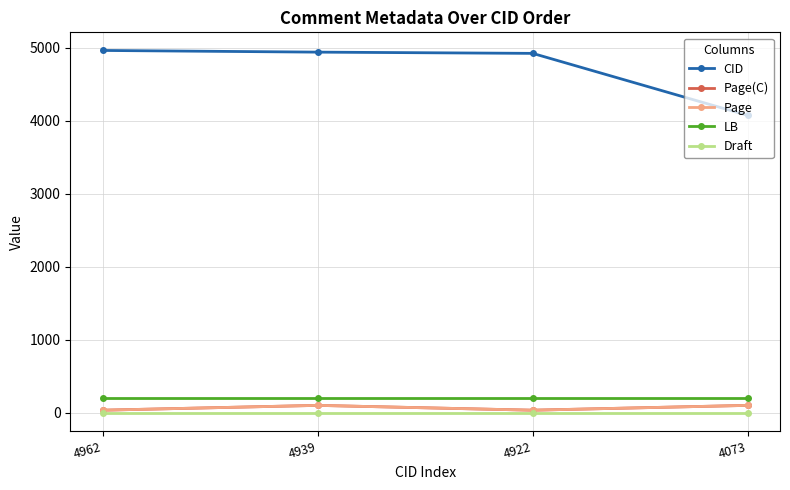

Does the chart have visible grid lines?

Yes